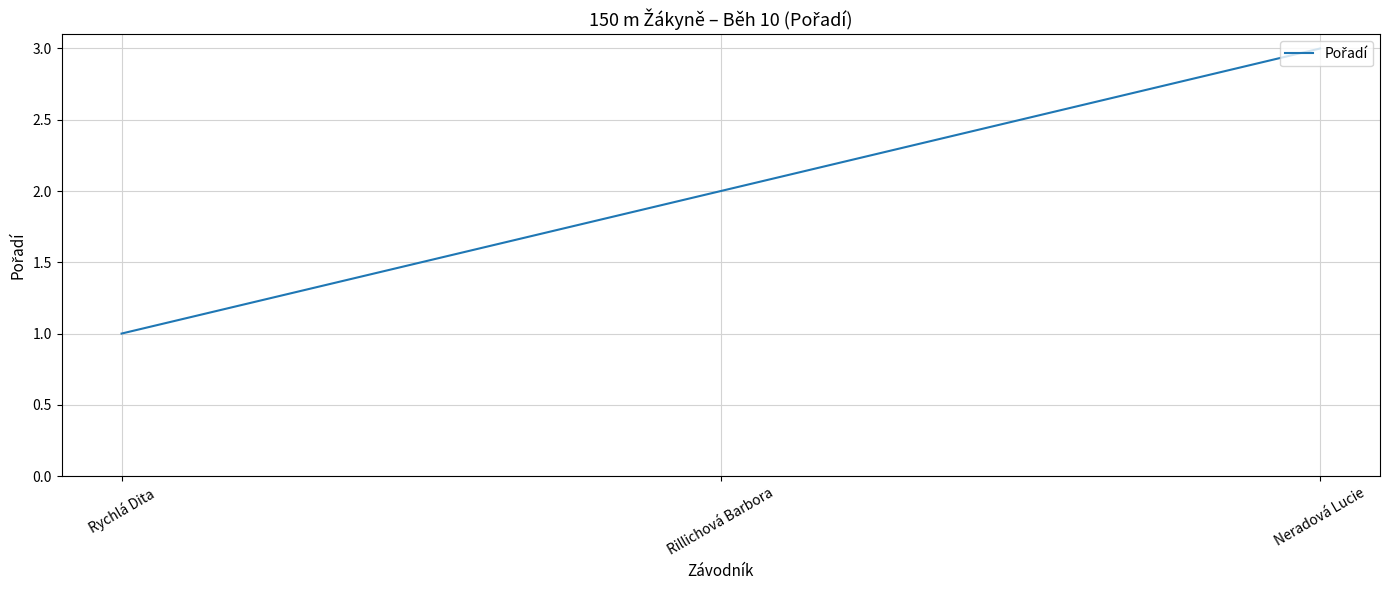

What position from the right is Neradová Lucie?

1